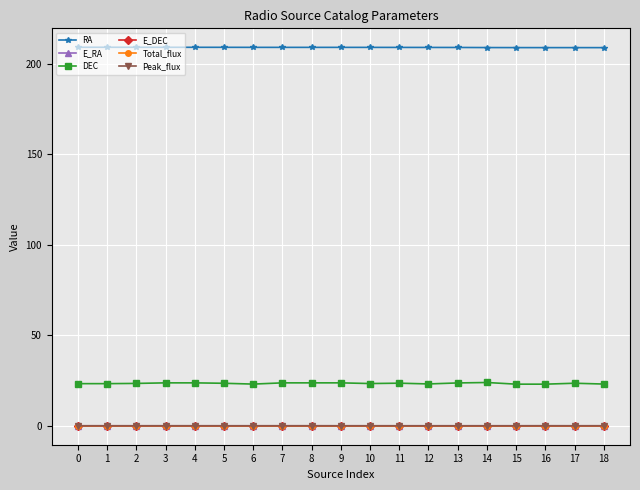

What is the sum of all Total_flux values?

0.1